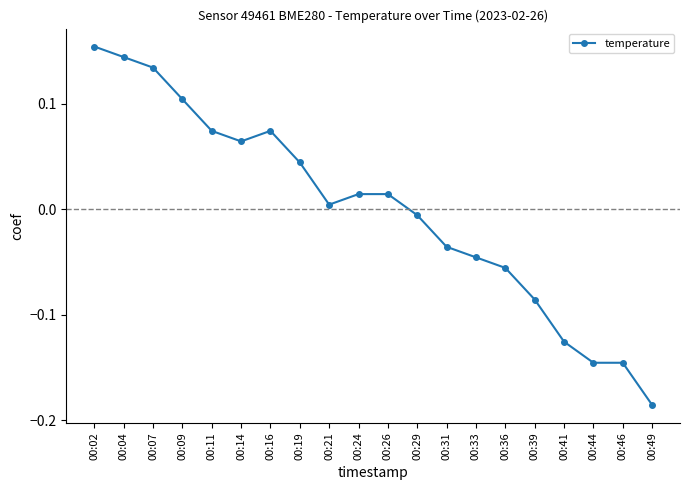

Between 00:39 and 00:29, which is larger?

00:29